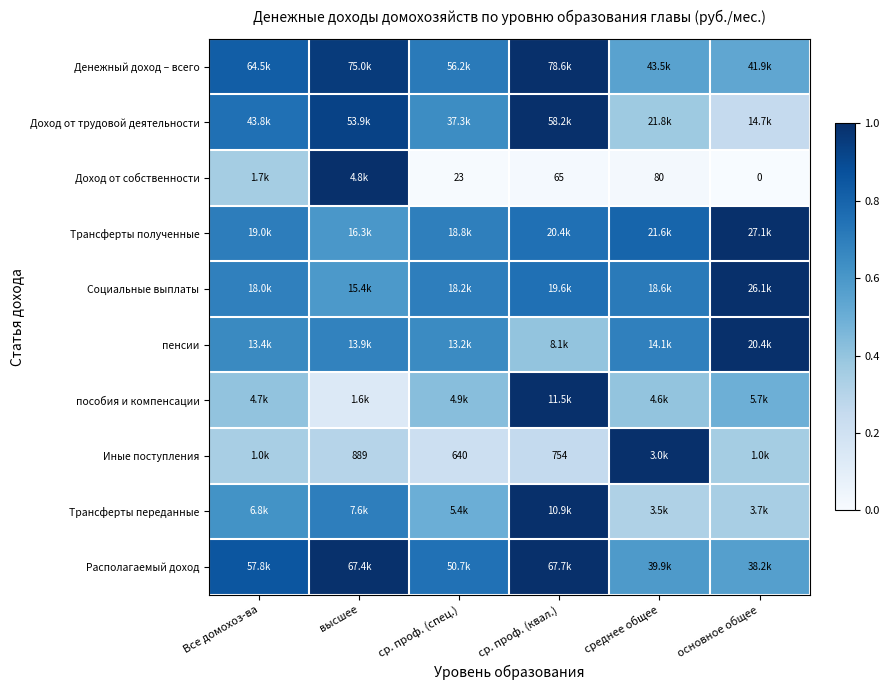

Between ср. проф. (квал.) and ср. проф. (спец.), which is larger?

ср. проф. (квал.)